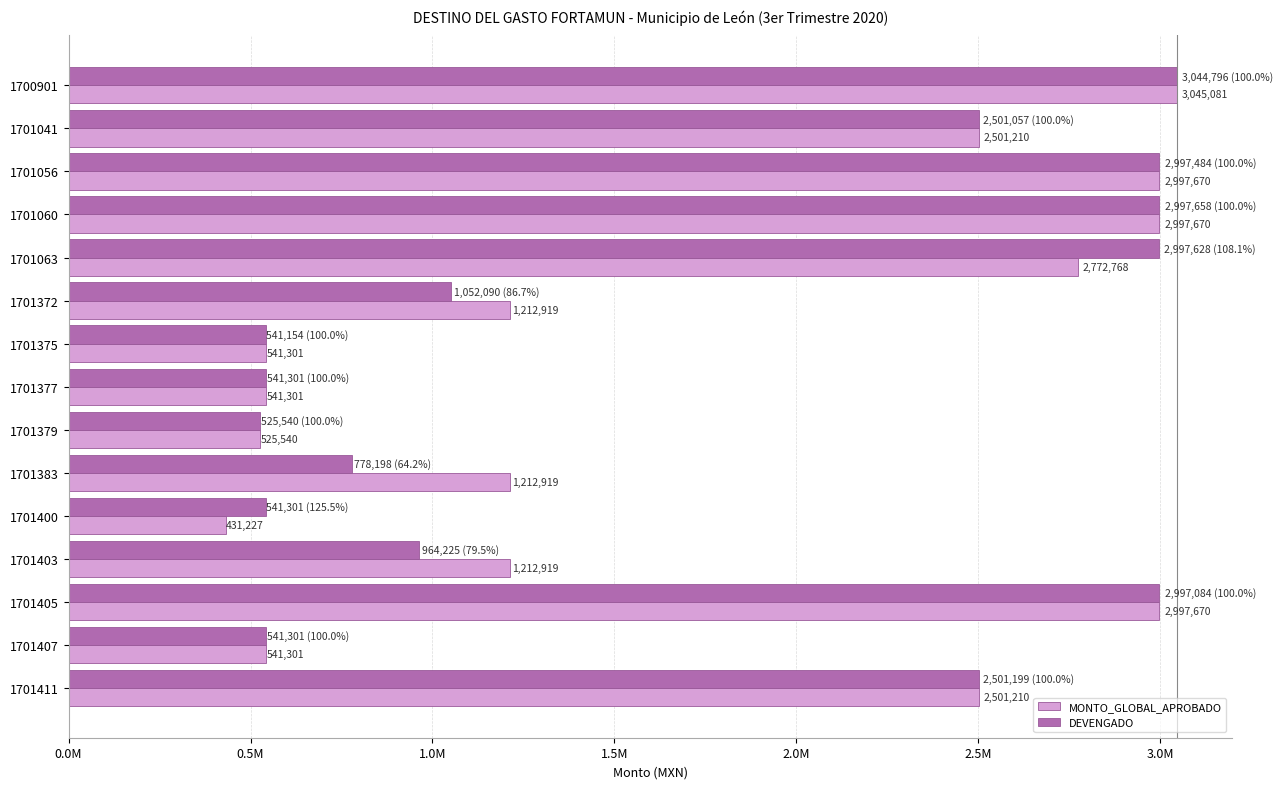

What are all the series names shown in the legend?

MONTO_GLOBAL_APROBADO, DEVENGADO